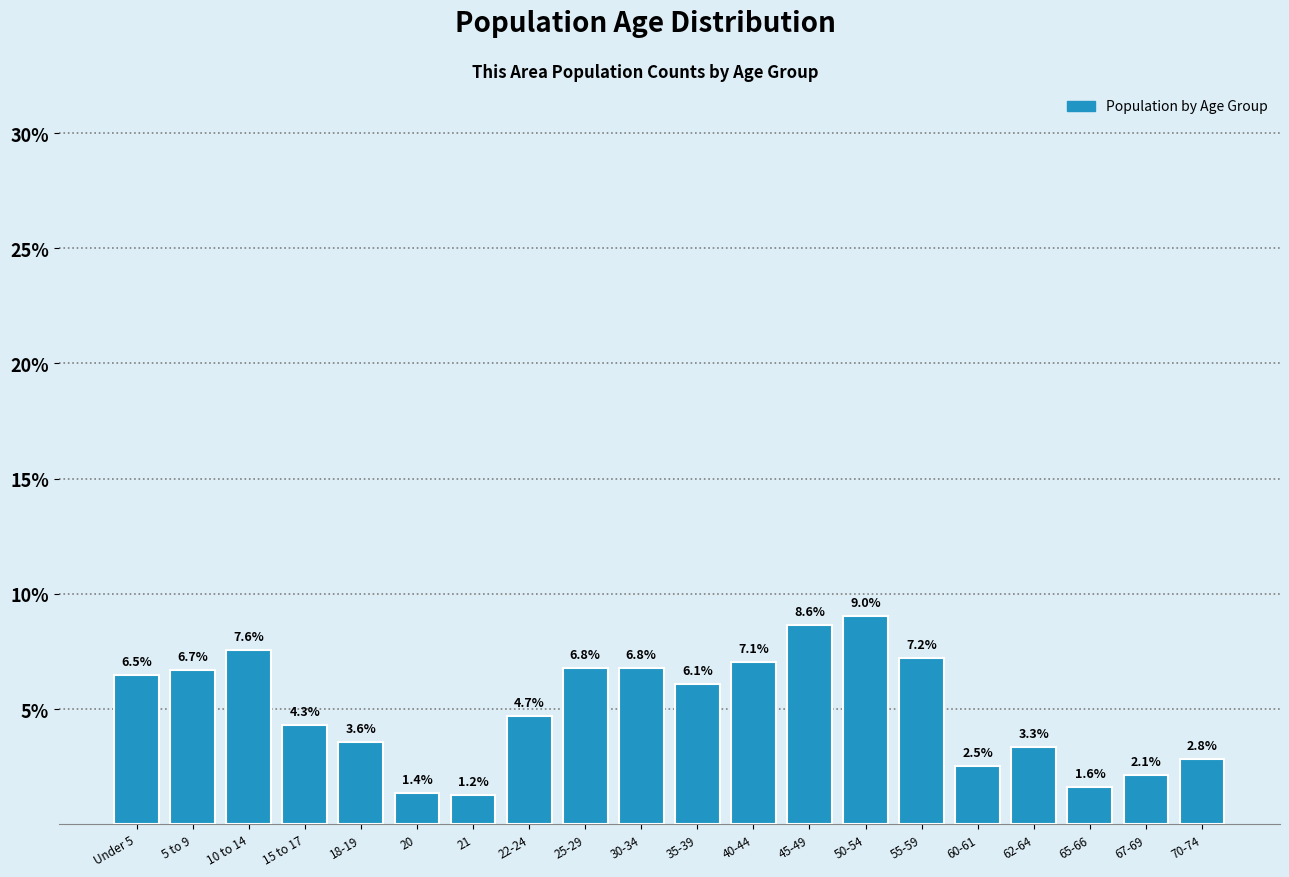

What is the maximum value shown in the chart?

9.0